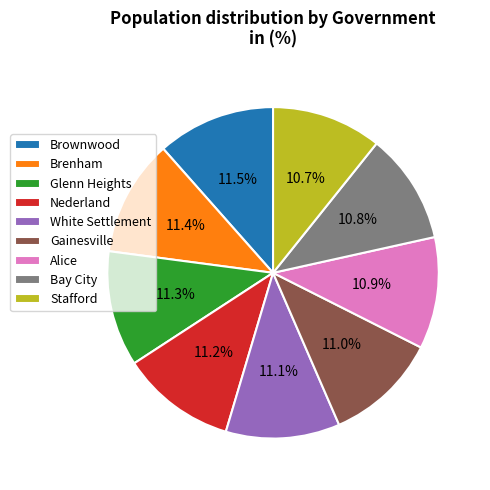

The Alice slice represents 4% of the pie. True or false?

False